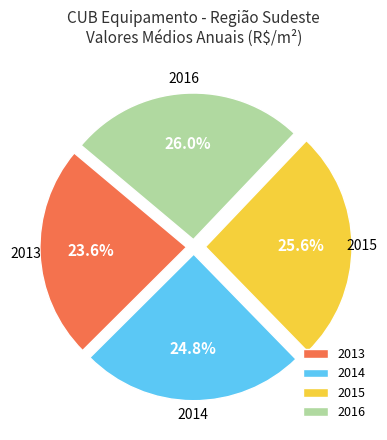

Which slice is the smallest?

2013